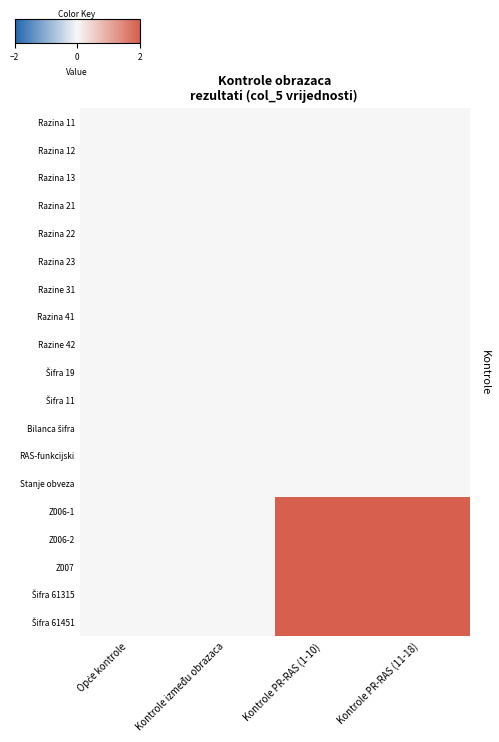

How many series are shown in this chart?

19